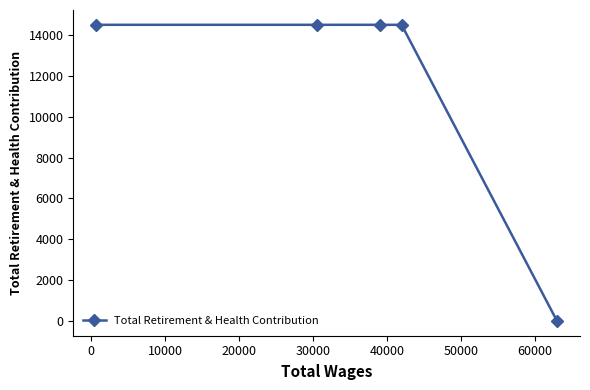

What is the maximum value shown in the chart?

14508